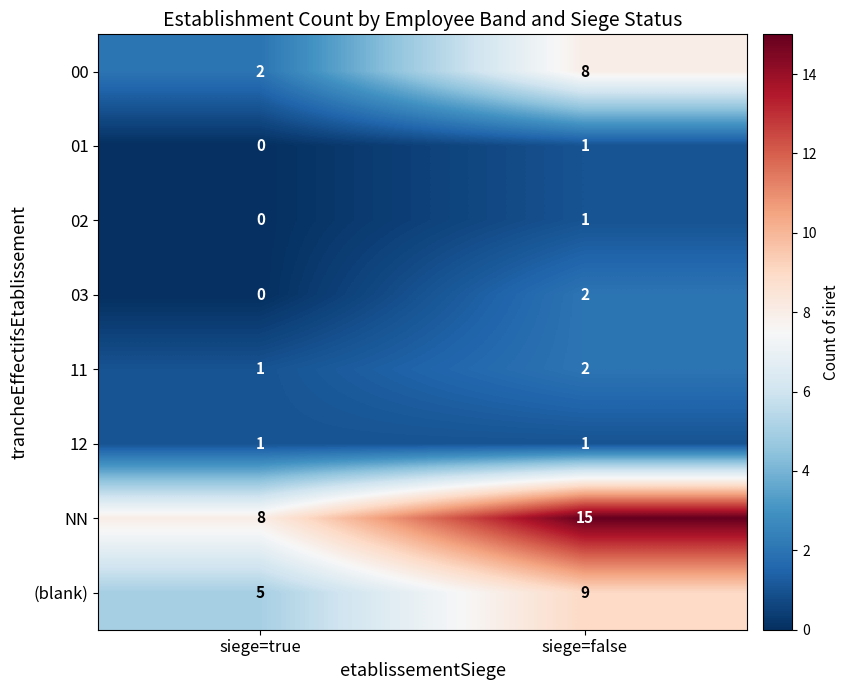

Is it true that NN equals 5 at siege=false?

False